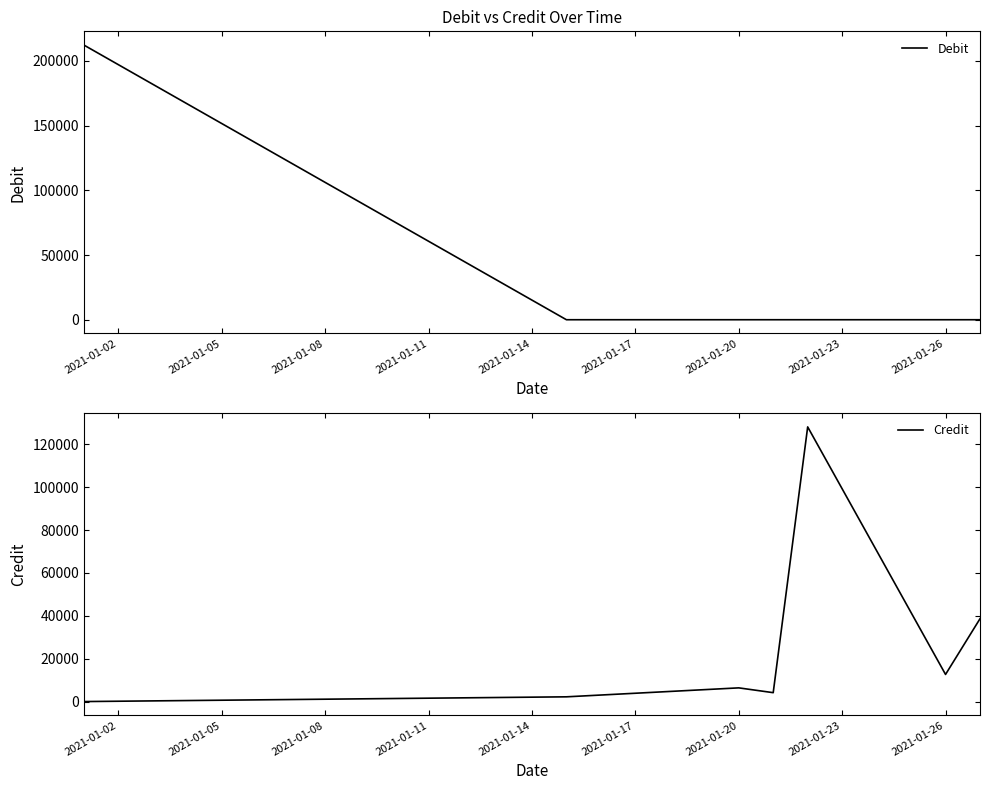

How many times do Debit and Credit cross each other?

1